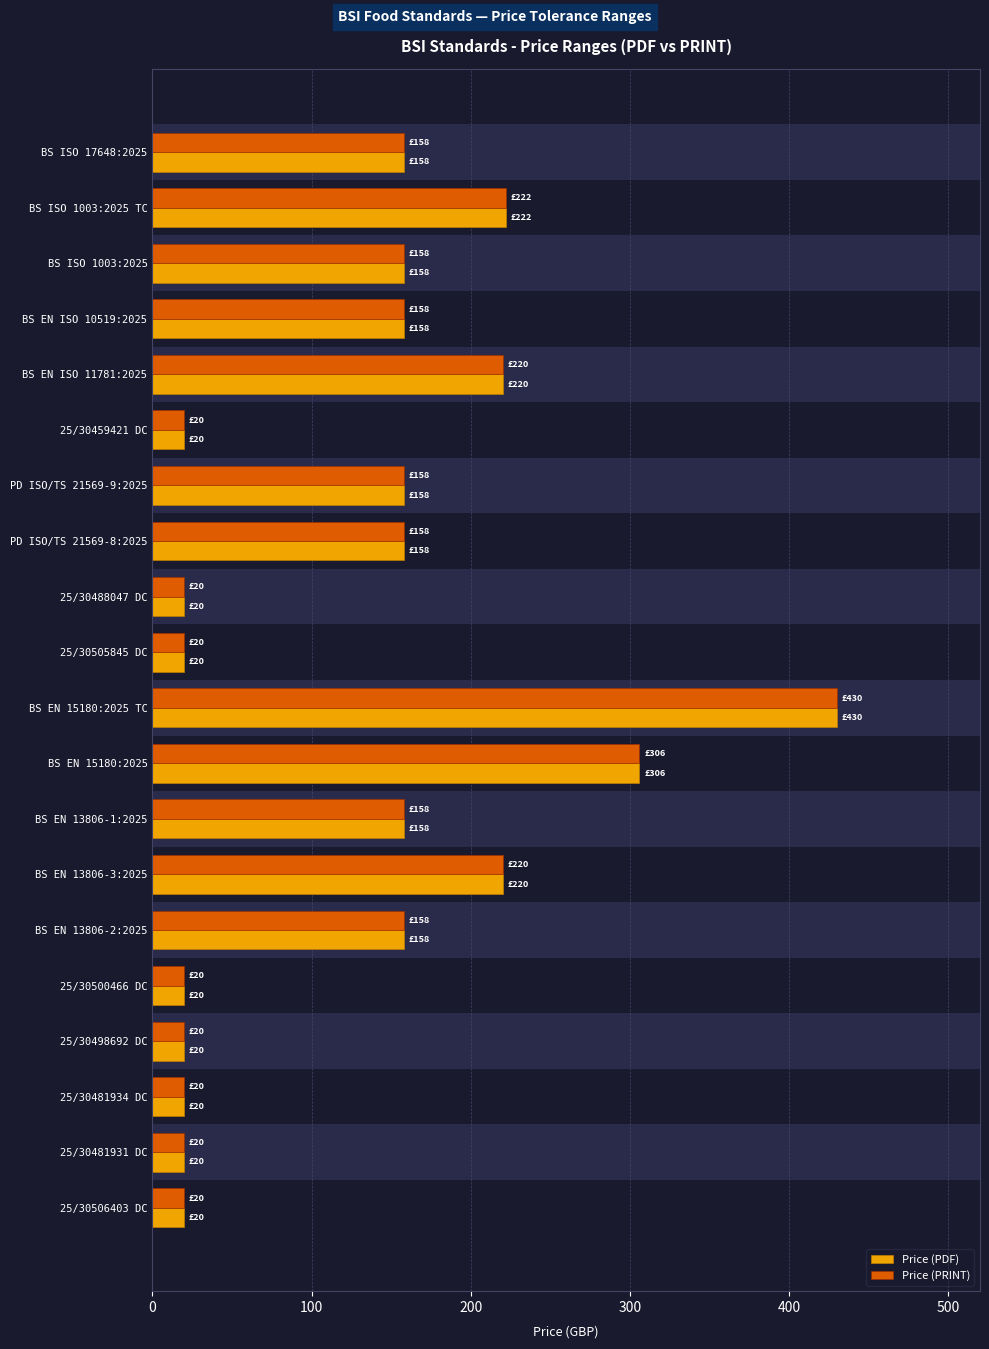

What is the sum of the Price (PRINT) values at PD ISO/TS 21569-9:2025 and BS EN 15180:2025 TC?

588